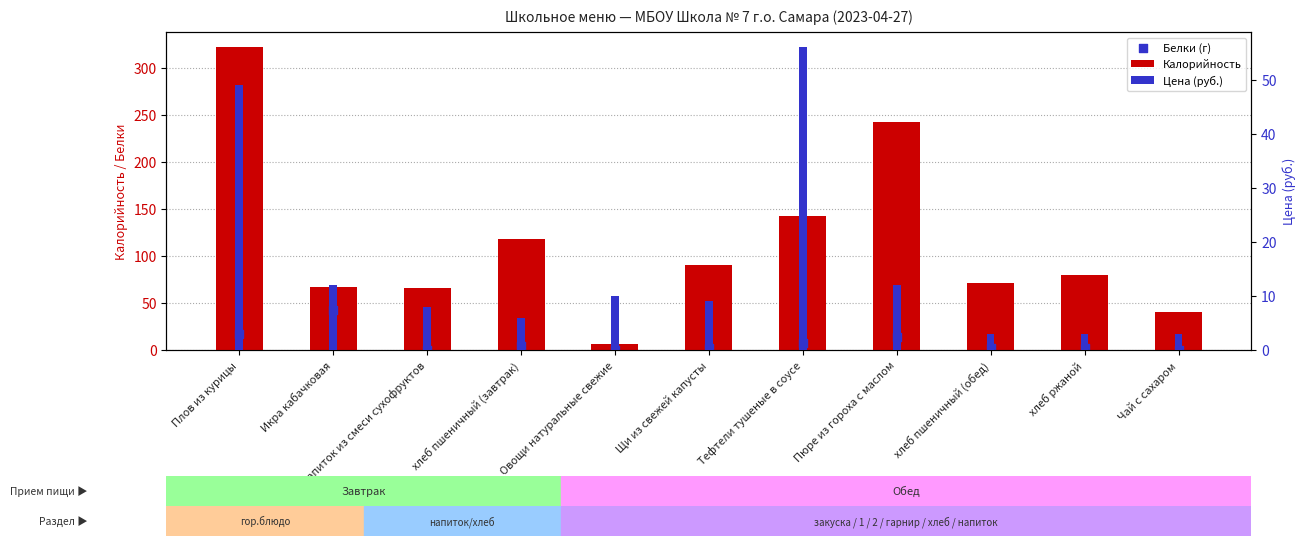

What is the total value across all series at Овощи натуральные свежие?

16.1